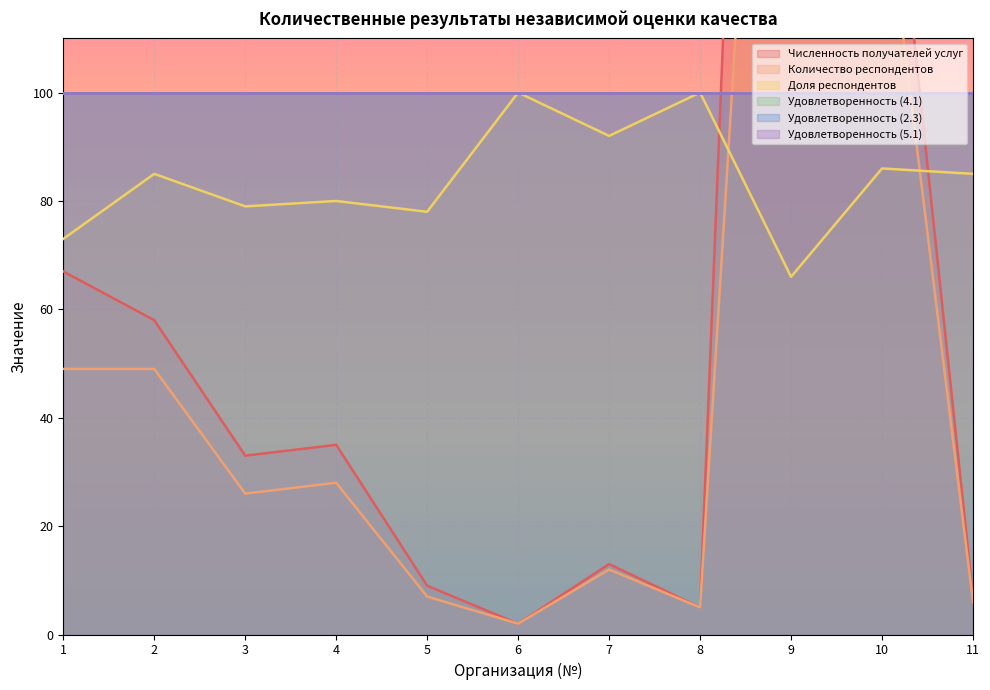

Between 1 and 2, which series saw the biggest shift?

Доля респондентов